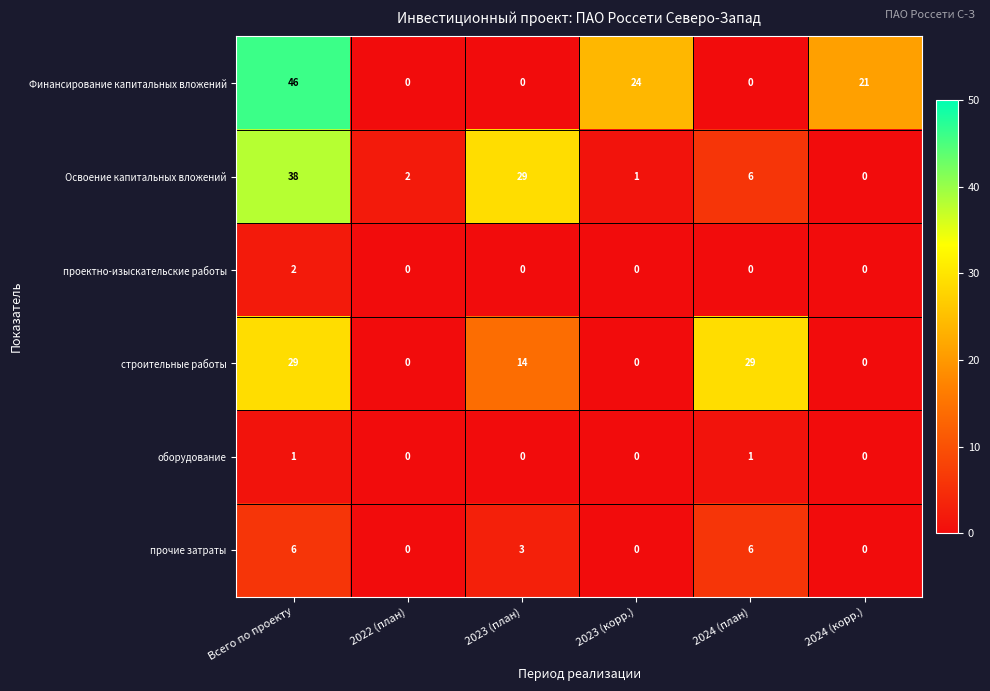

What is the total value across all series at 2022 (план)?

2